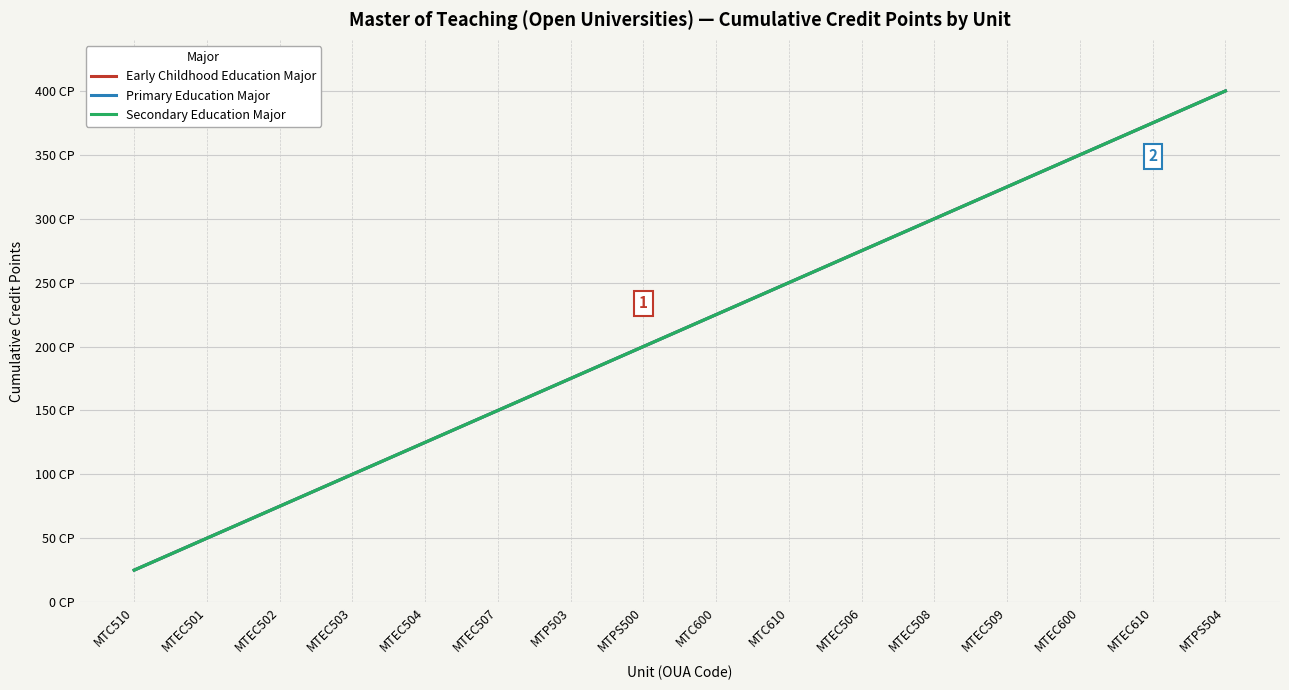

Does the chart display data point markers on the line(s)?

No